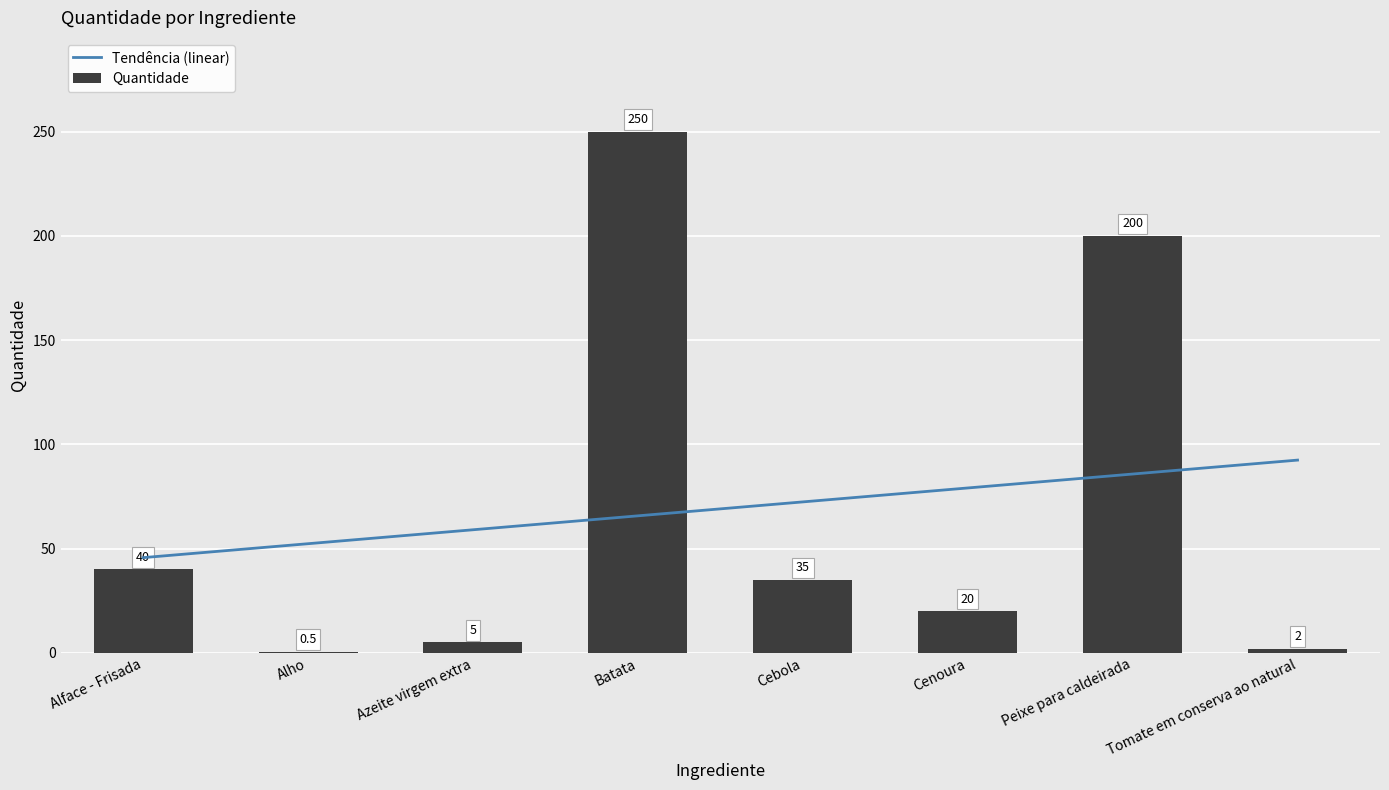

What is the average value?

69.1